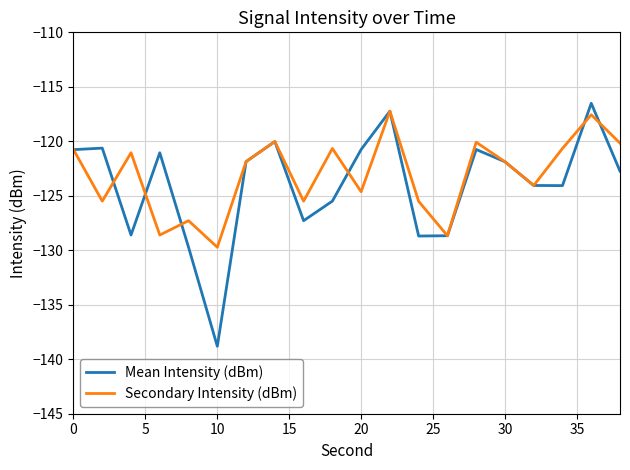

What is the smallest value displayed?

-138.8